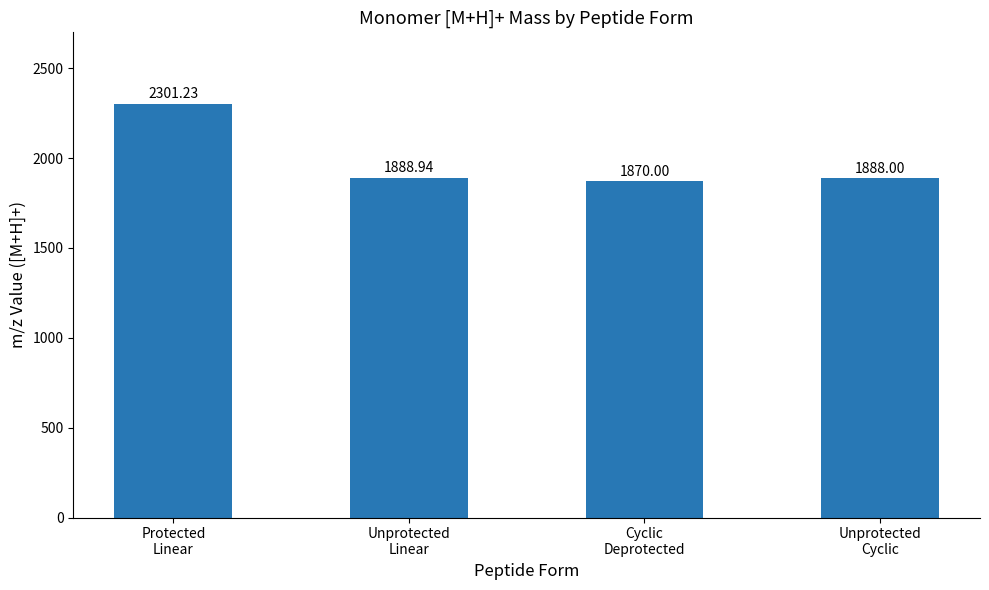

Reading left to right, what are all the values shown in this chart?

2301.2	1888.9	1870.0	1888.0